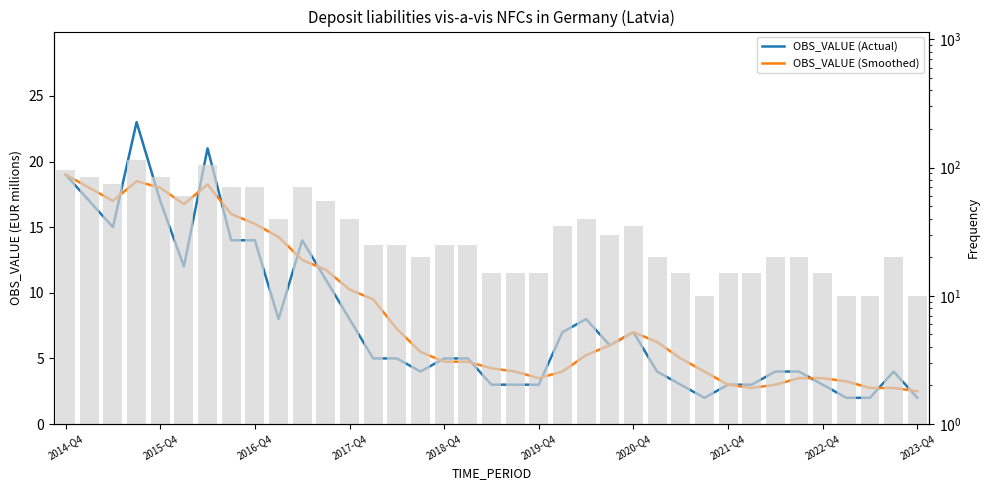

What position from the right is 2018-Q4?

21